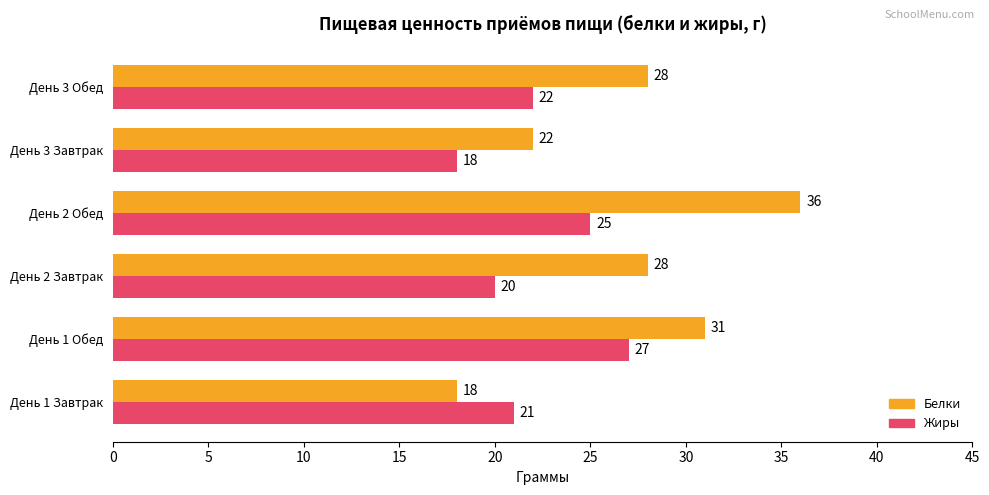

What is the average value of the Жиры series?

22